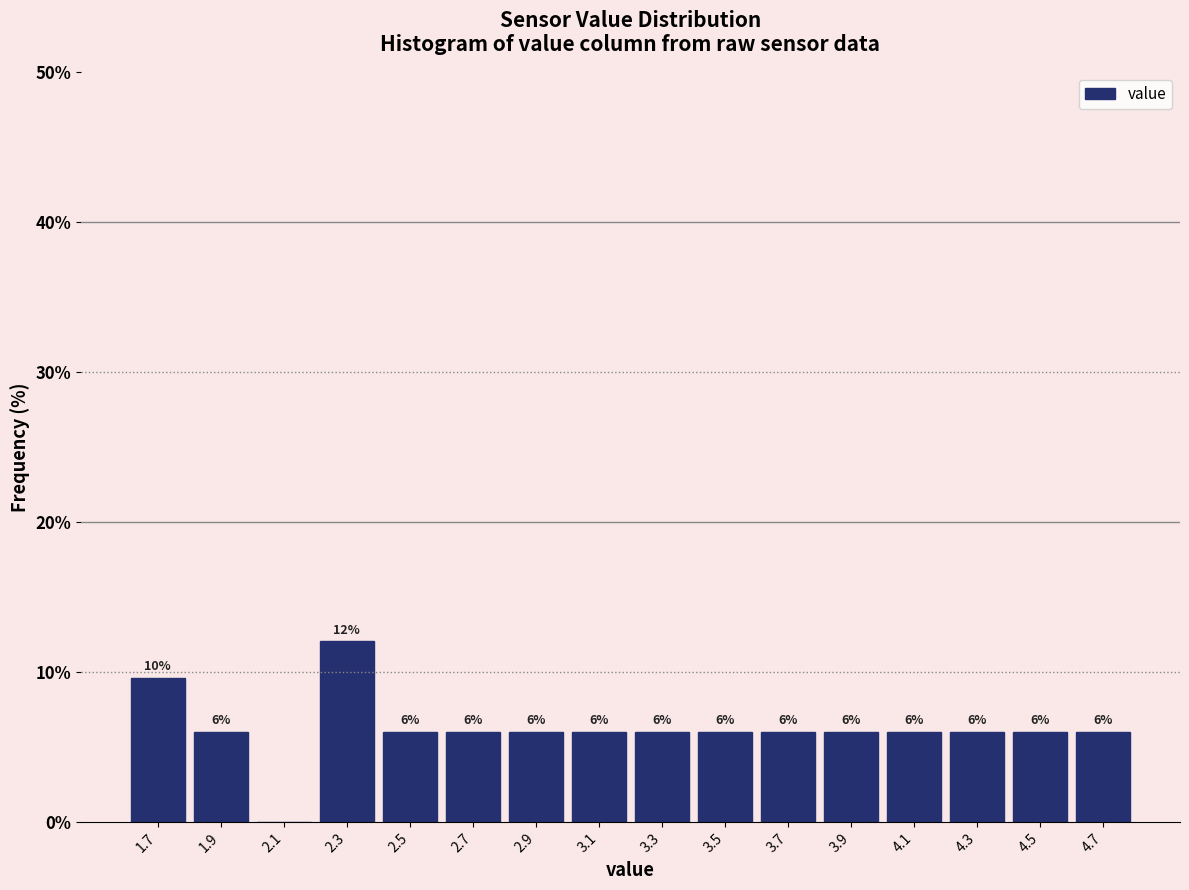

Which range on the x-axis has the tallest bar?

2.2 to 2.4